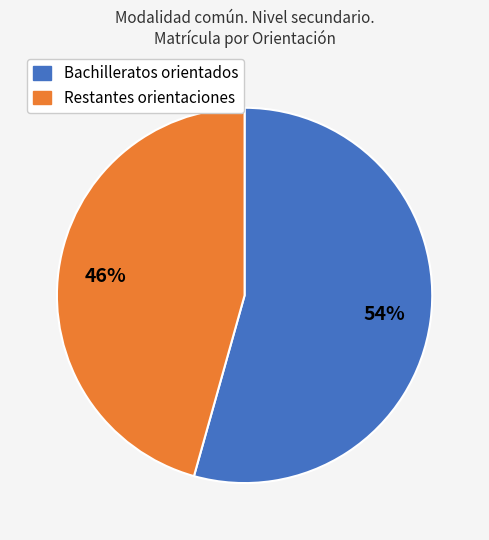

Is there a majority slice in this chart?

Yes